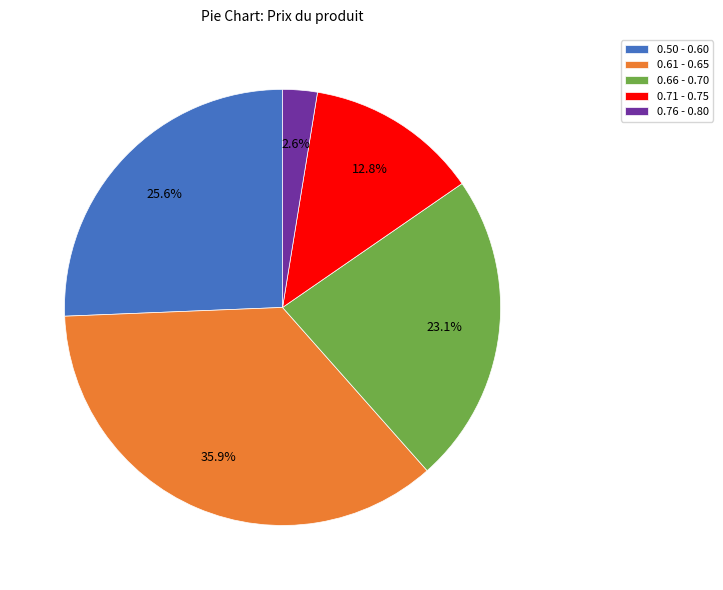

Rank the categories by value from lowest to highest.

0.76 - 0.80, 0.71 - 0.75, 0.66 - 0.70, 0.50 - 0.60, 0.61 - 0.65